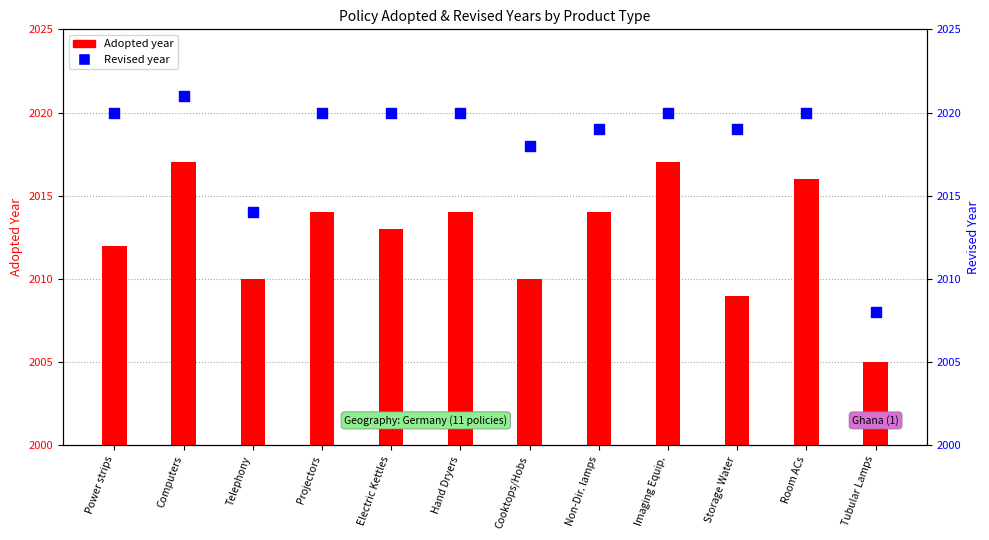

Which series contains the lowest Y value?

Adopted